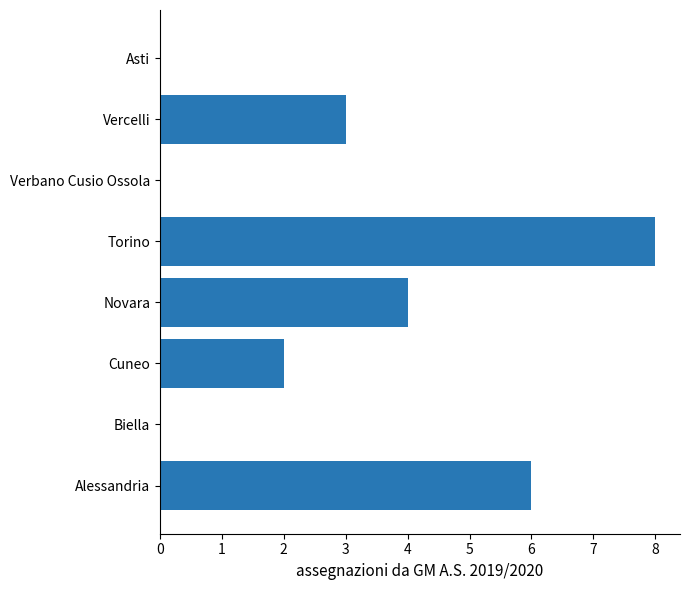

What is the sum of the values at Verbano Cusio Ossola and Novara?

4